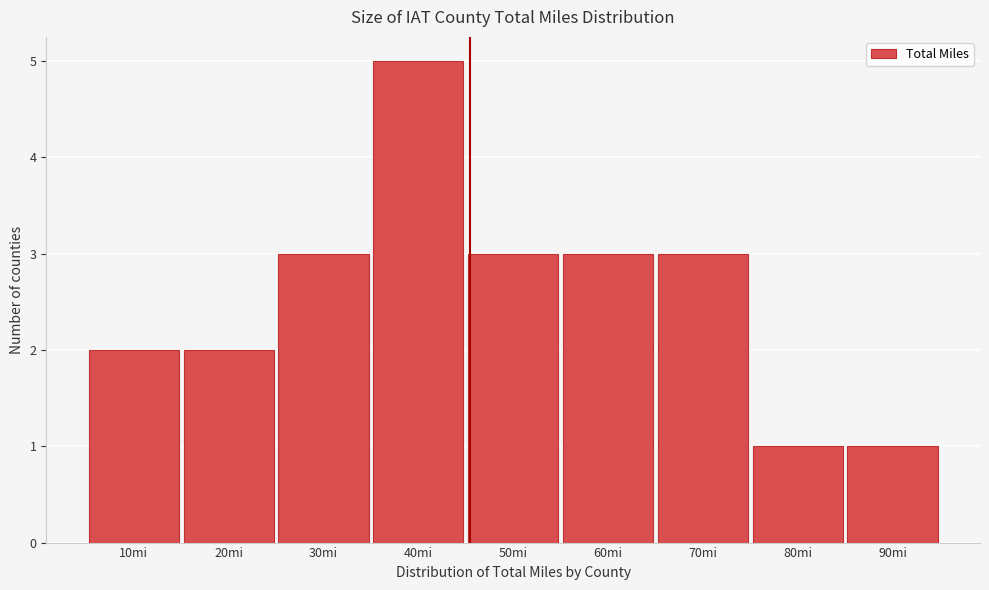

Reading right to left, what are all the values shown in this chart?

1	1	3	3	3	5	3	2	2